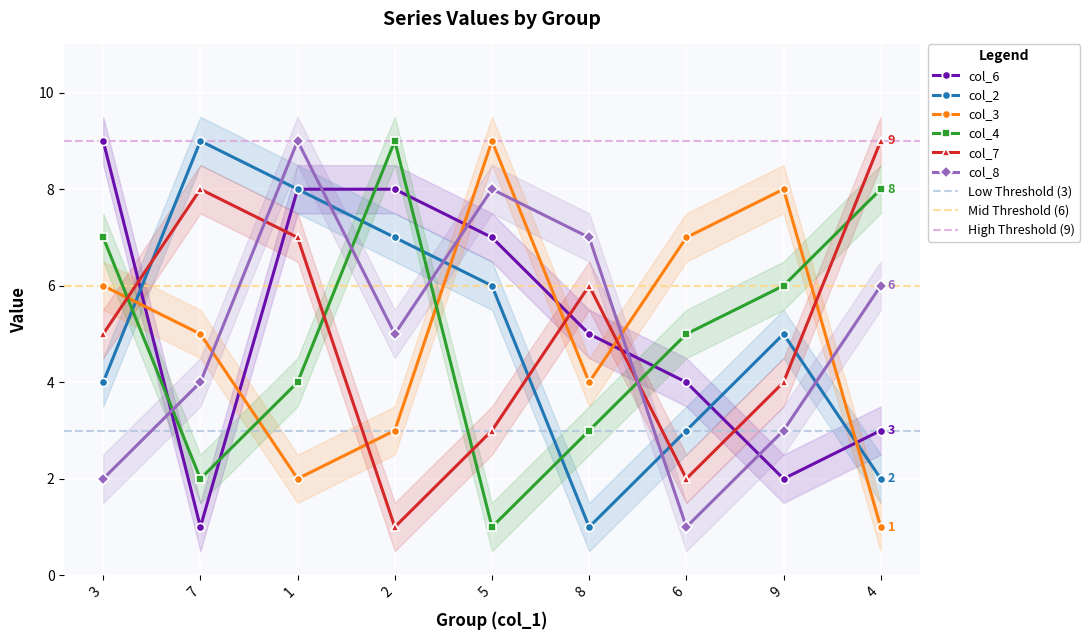

Reading right to left, transcribe all the data shown in this chart.

col_6: 4=3	9=2	6=4	8=5	5=7	2=8	1=8	7=1	3=9
col_2: 4=2	9=5	6=3	8=1	5=6	2=7	1=8	7=9	3=4
col_3: 4=1	9=8	6=7	8=4	5=9	2=3	1=2	7=5	3=6
col_4: 4=8	9=6	6=5	8=3	5=1	2=9	1=4	7=2	3=7
col_7: 4=9	9=4	6=2	8=6	5=3	2=1	1=7	7=8	3=5
col_8: 4=6	9=3	6=1	8=7	5=8	2=5	1=9	7=4	3=2